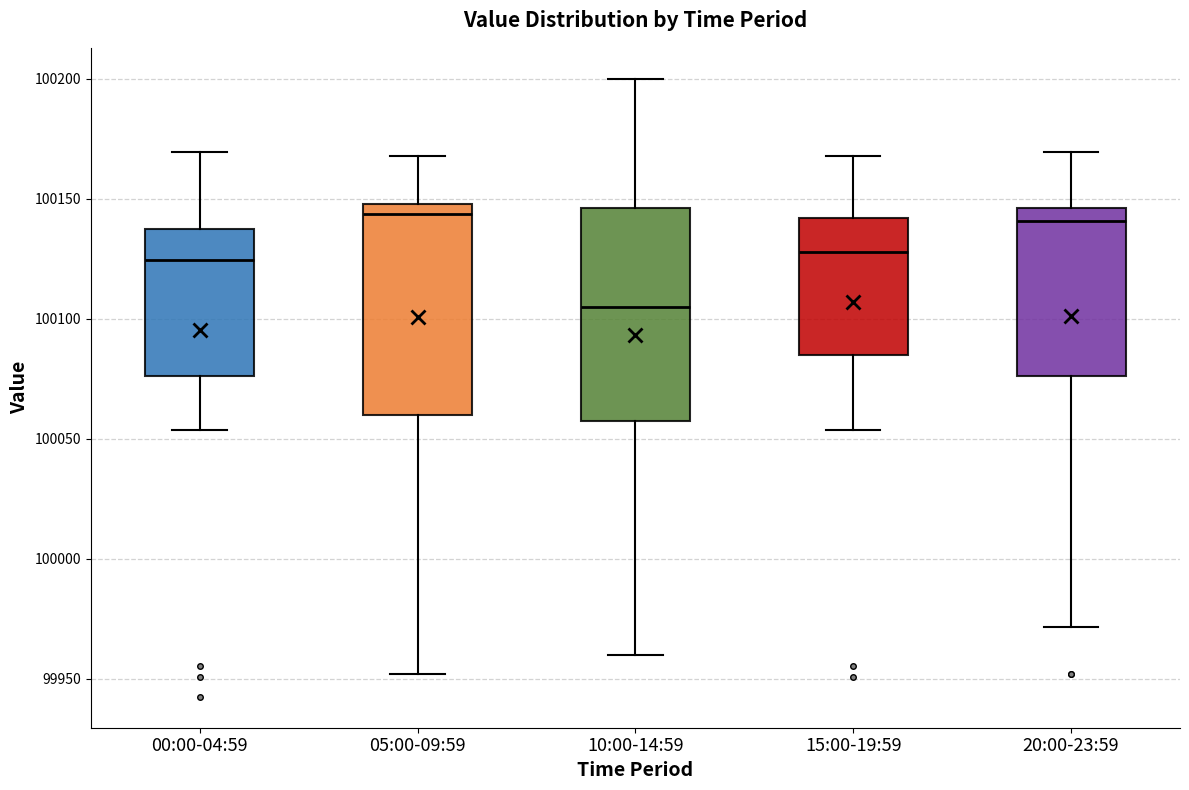

Reading left to right, transcribe this box plot: for each box, give where its median line is, the range the box spans, and where its two whiskers end, as read against the y-axis. The values are not printed on the chart, so give them approximately, as read against the axis.

00:00-04:59: median 100125, box 100075 to 100135, whiskers 100055 to 100170
05:00-09:59: median 100145, box 100060 to 100150, whiskers 99950 to 100170
10:00-14:59: median 100105, box 100060 to 100145, whiskers 99960 to 100200
15:00-19:59: median 100130, box 100085 to 100140, whiskers 100055 to 100170
20:00-23:59: median 100140, box 100075 to 100145, whiskers 99970 to 100170